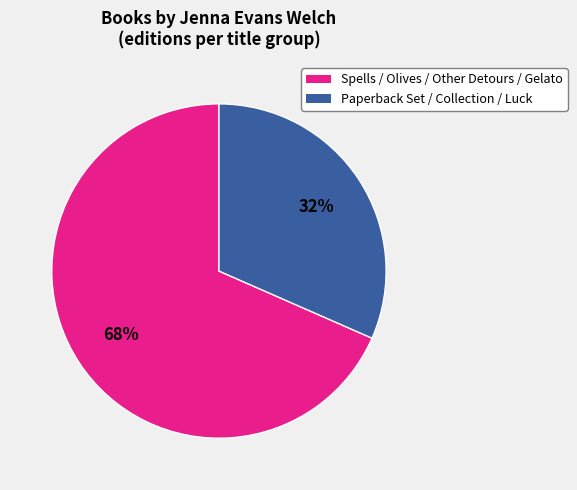

Is there a majority slice in this chart?

Yes